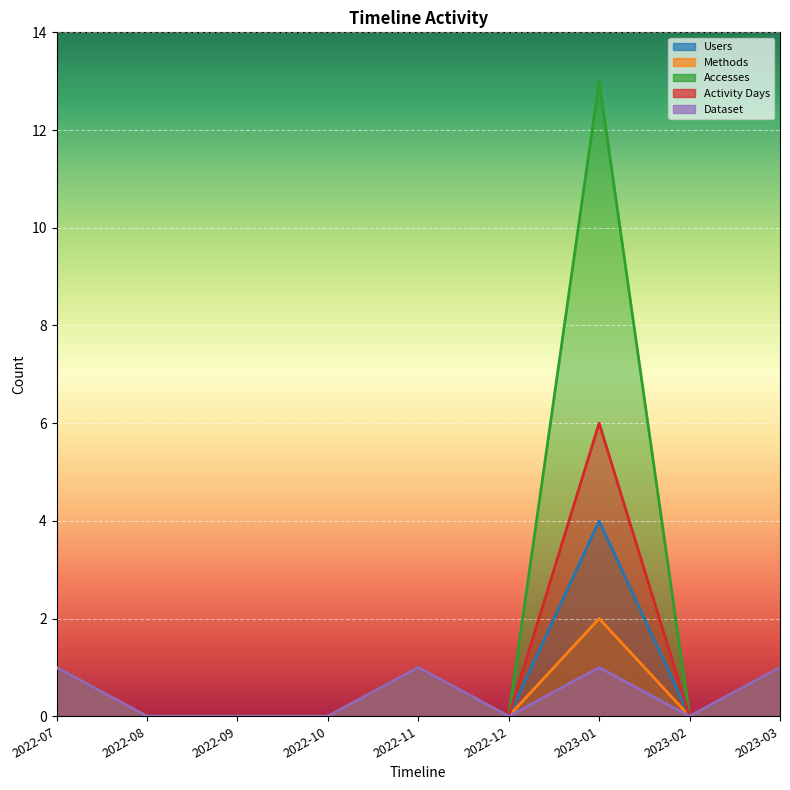

At which category does Activity Days reach its first local peak?

2022-11